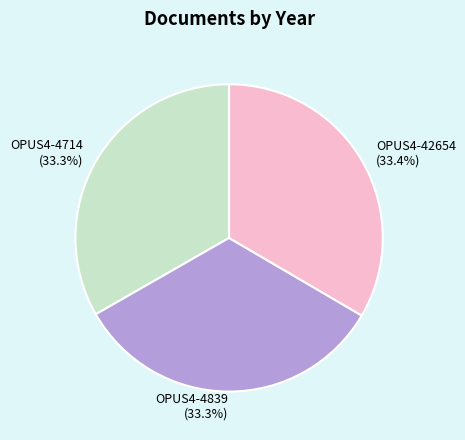

Approximately how many times larger is the value at OPUS4-4714 compared to OPUS4-4839?

1.0